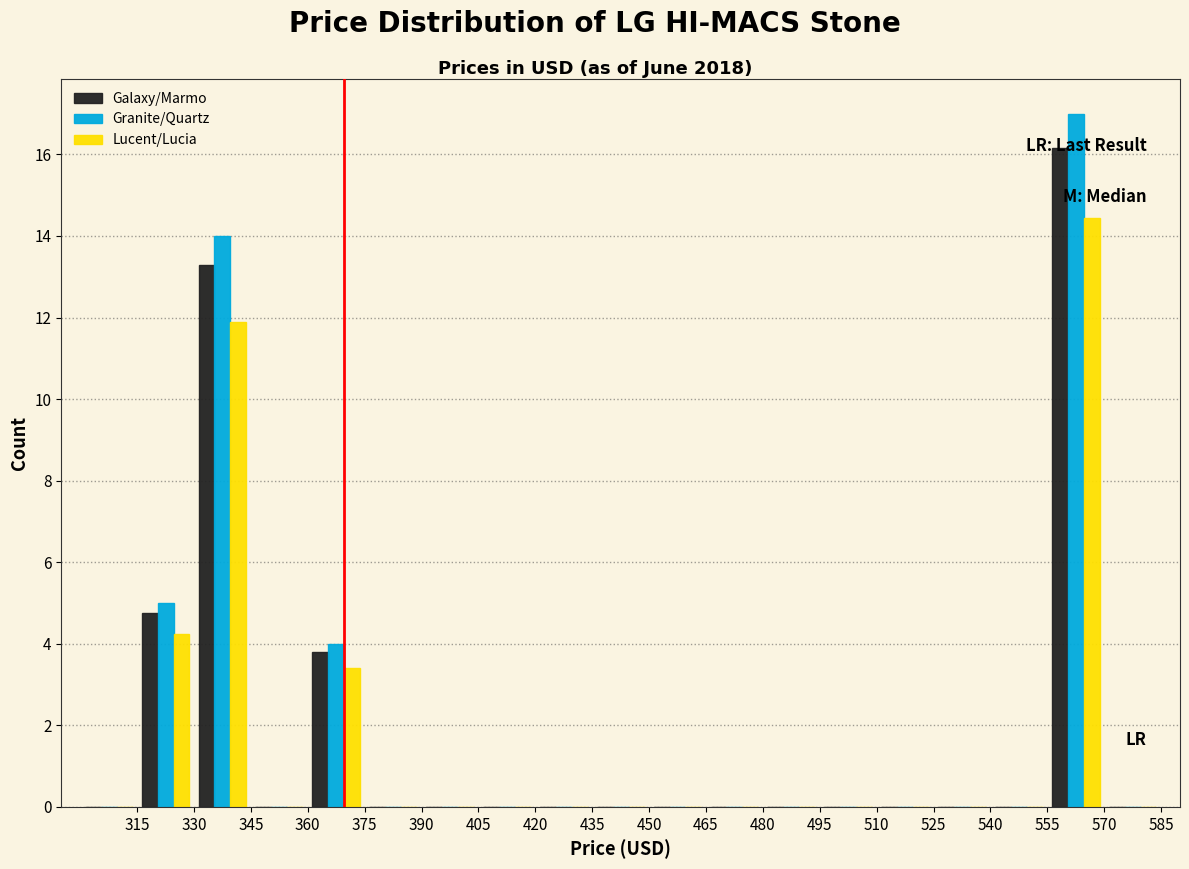

Reading left to right, list every range on the x-axis with the height of the bar of each series over it. Neither the bar edges nor the heights are printed on the chart, so give them approximately, as read against the axes.

300 to 315: Galaxy/Marmo=0	Granite/Quartz=0	Lucent/Lucia=0
315 to 330: Galaxy/Marmo=4.8	Granite/Quartz=5.0	Lucent/Lucia=4.2
330 to 345: Galaxy/Marmo=13.4	Granite/Quartz=14.0	Lucent/Lucia=12.0
345 to 360: Galaxy/Marmo=0	Granite/Quartz=0	Lucent/Lucia=0
360 to 375: Galaxy/Marmo=3.8	Granite/Quartz=4.0	Lucent/Lucia=3.4
375 to 390: Galaxy/Marmo=0	Granite/Quartz=0	Lucent/Lucia=0
390 to 405: Galaxy/Marmo=0	Granite/Quartz=0	Lucent/Lucia=0
405 to 420: Galaxy/Marmo=0	Granite/Quartz=0	Lucent/Lucia=0
420 to 435: Galaxy/Marmo=0	Granite/Quartz=0	Lucent/Lucia=0
435 to 450: Galaxy/Marmo=0	Granite/Quartz=0	Lucent/Lucia=0
450 to 465: Galaxy/Marmo=0	Granite/Quartz=0	Lucent/Lucia=0
465 to 480: Galaxy/Marmo=0	Granite/Quartz=0	Lucent/Lucia=0
480 to 495: Galaxy/Marmo=0	Granite/Quartz=0	Lucent/Lucia=0
495 to 510: Galaxy/Marmo=0	Granite/Quartz=0	Lucent/Lucia=0
510 to 525: Galaxy/Marmo=0	Granite/Quartz=0	Lucent/Lucia=0
525 to 540: Galaxy/Marmo=0	Granite/Quartz=0	Lucent/Lucia=0
540 to 555: Galaxy/Marmo=0	Granite/Quartz=0	Lucent/Lucia=0
555 to 570: Galaxy/Marmo=16.2	Granite/Quartz=17.0	Lucent/Lucia=14.4
570 to 585: Galaxy/Marmo=0	Granite/Quartz=0	Lucent/Lucia=0